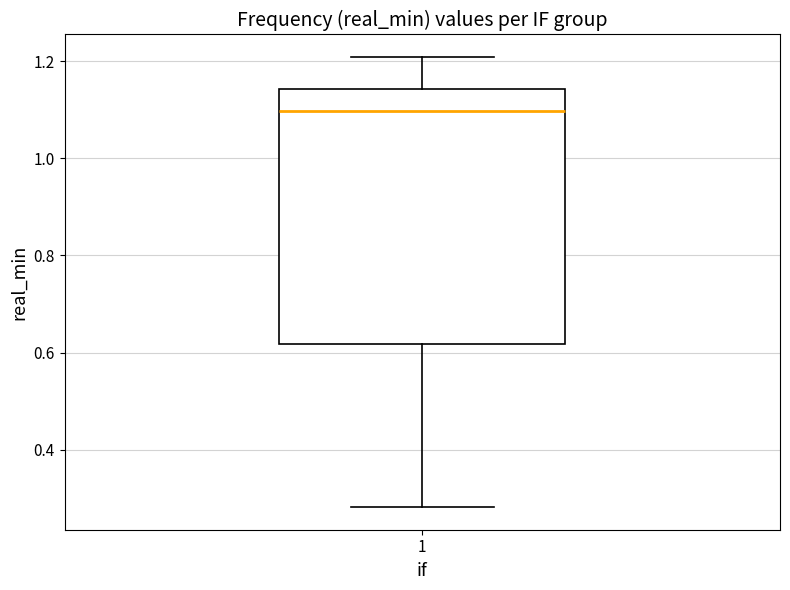

Where does the lower whisker of the box at x = 1 end on the y-axis? The values are not printed on the chart, so give them approximately, as read against the axis.

0.28